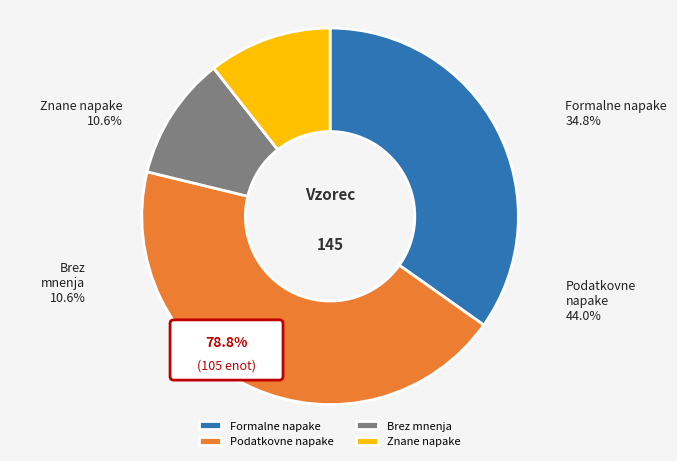

Is the sum of Podatkovne napake and Znane napake greater than half?

Yes